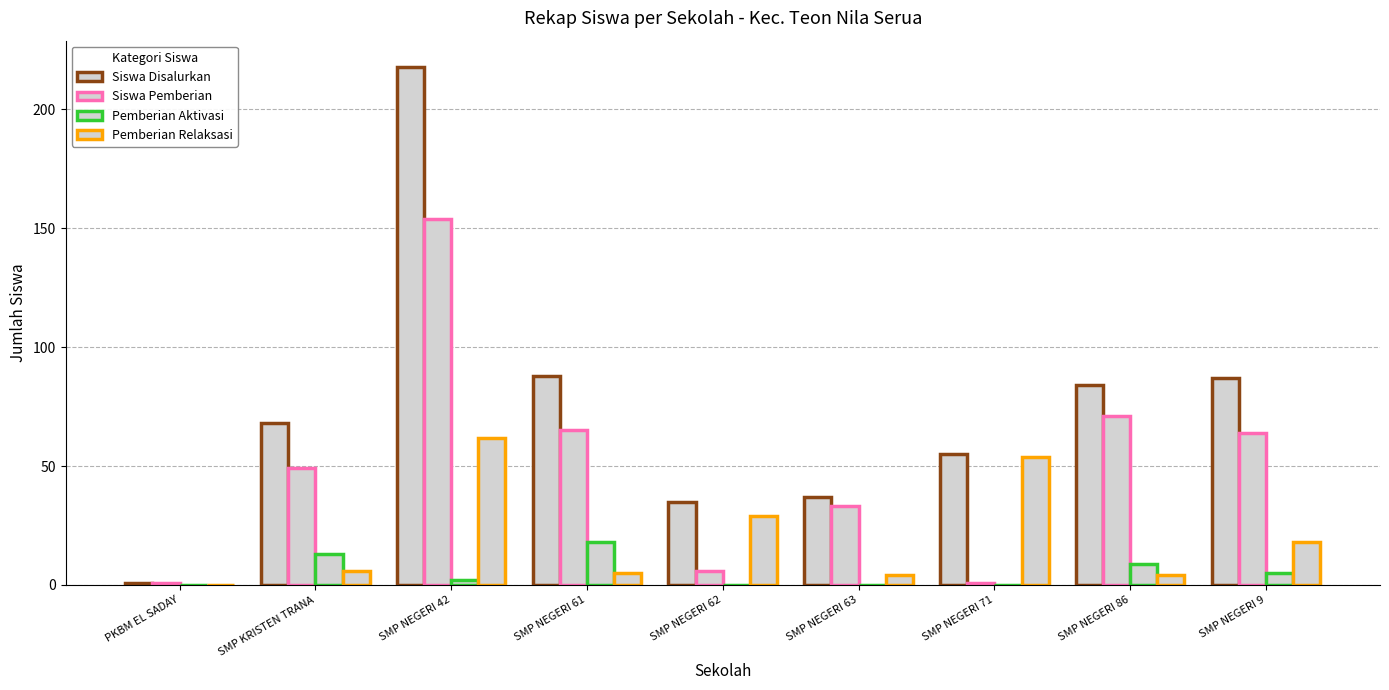

Count the number of data series in this chart.

4